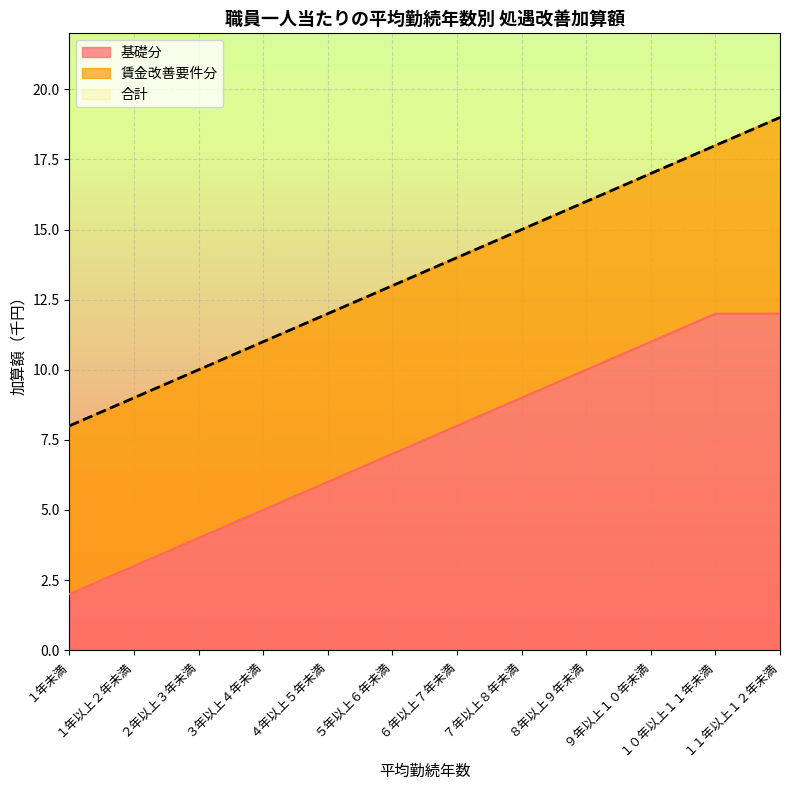

At which label is 基礎分 closest to 7?

５年以上６年未満